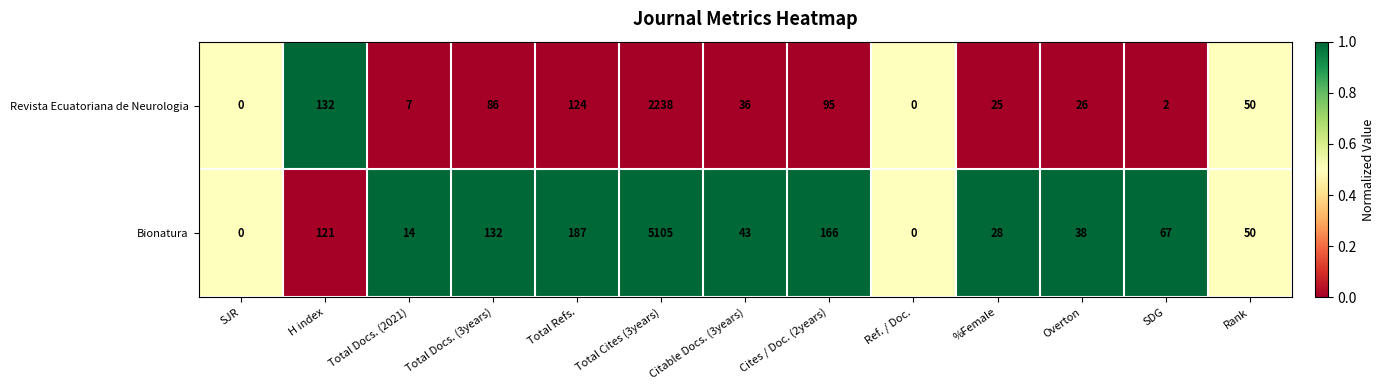

Rank the series by their average value, from highest to lowest.

Bionatura, Revista Ecuatoriana de Neurologia